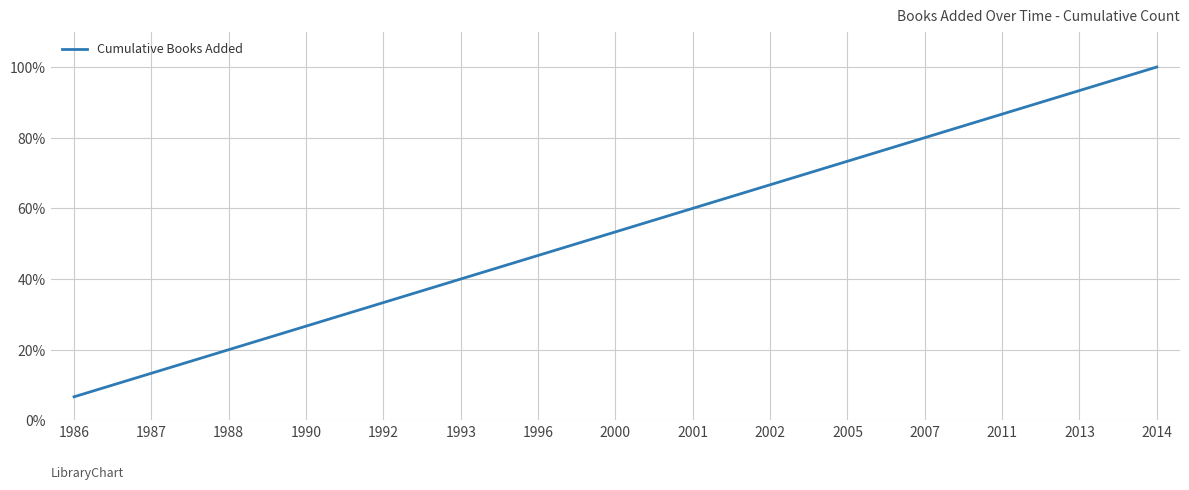

Rank the categories by value from highest to lowest.

2014, 2013, 2011, 2007, 2005, 2002, 2001, 2000, 1996, 1993, 1992, 1990, 1988, 1987, 1986